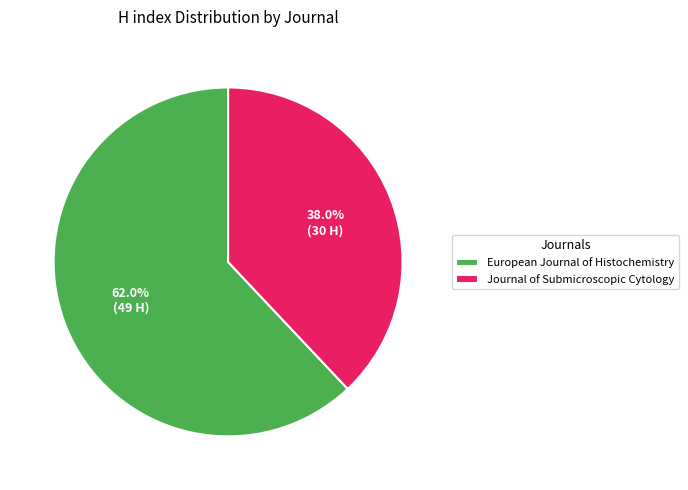

How many segments does this pie chart have?

2